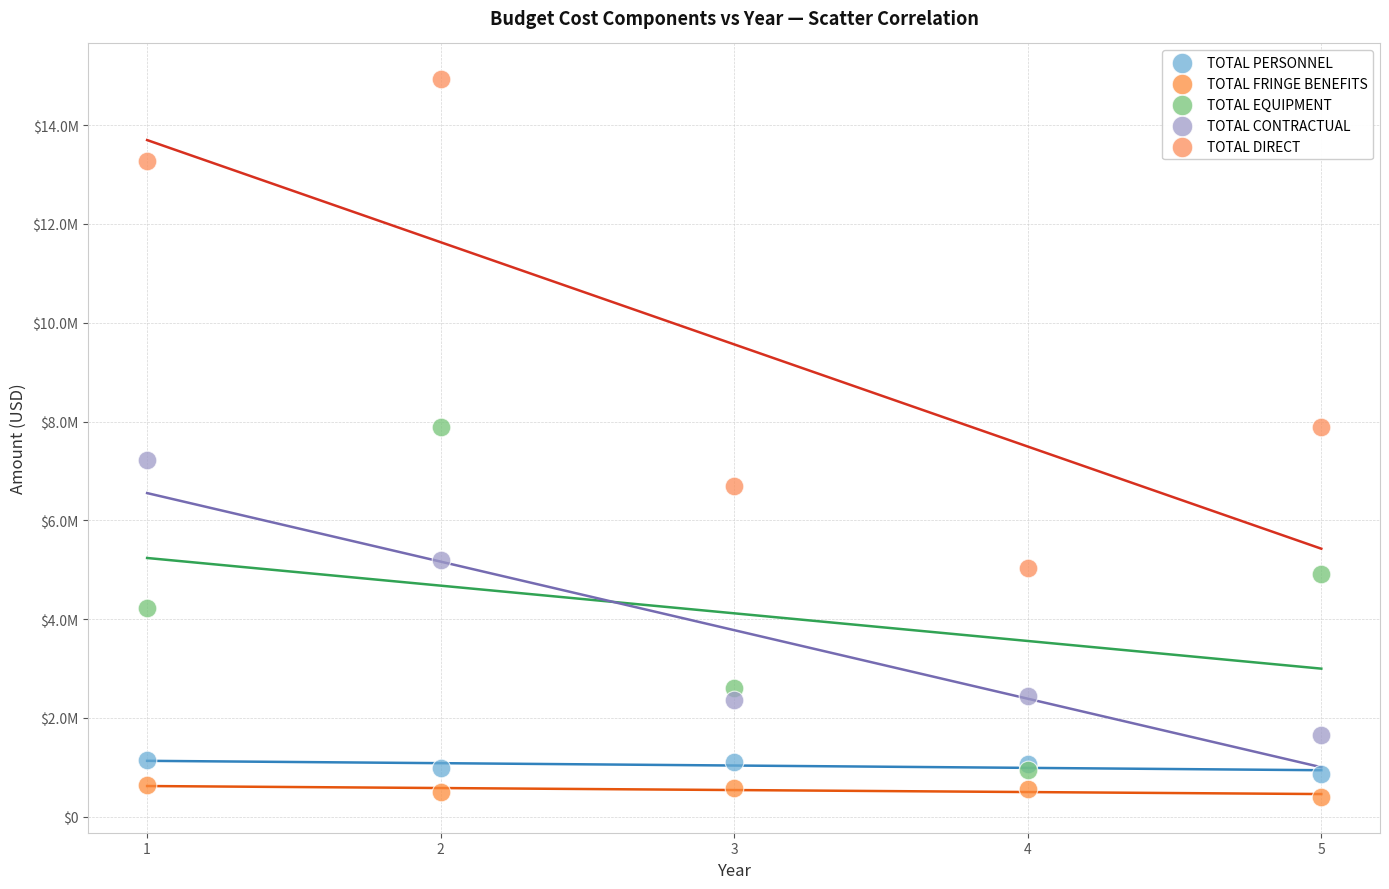

Which series contains the highest Y value?

TOTAL DIRECT